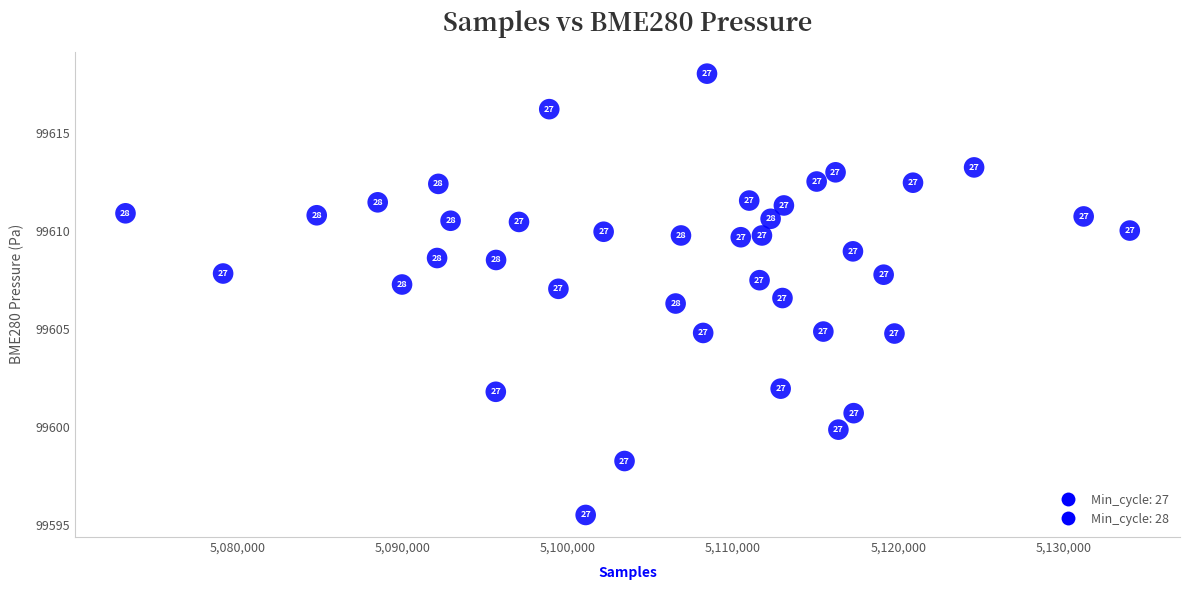

What Y value in the scatter plot is closest to 99606?

99606.3